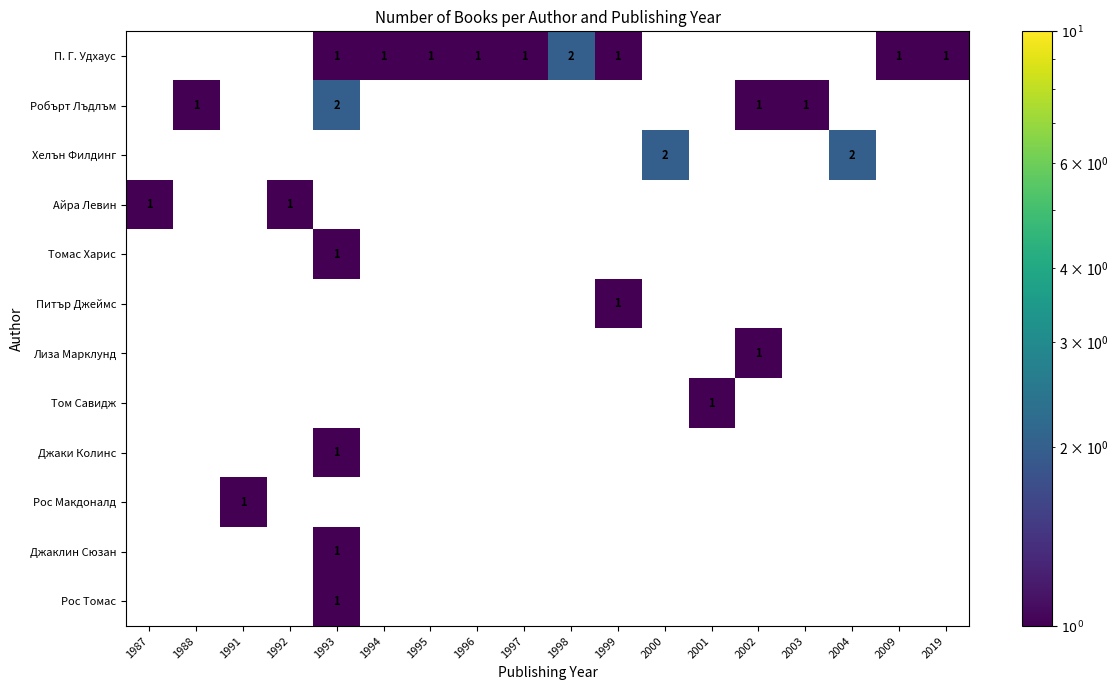

Is the value of Томас Харис at 1999 greater than the value of Айра Левин at 2002?

No